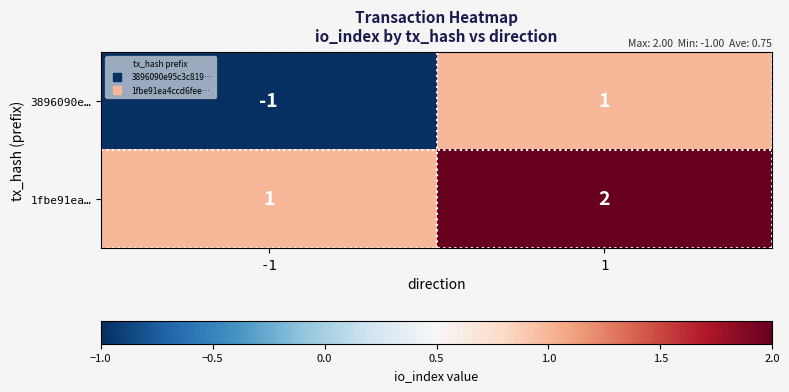

Is the value of 3896090e… at -1 greater than the value of 1fbe91ea… at 1?

No